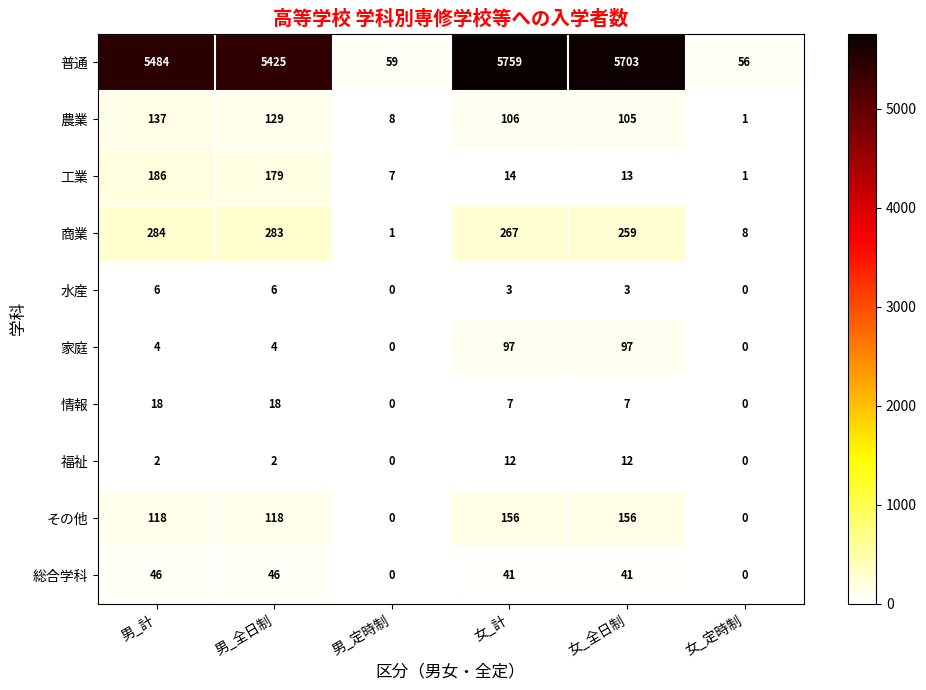

Is it true that 家庭 equals 166 at 女_計?

False